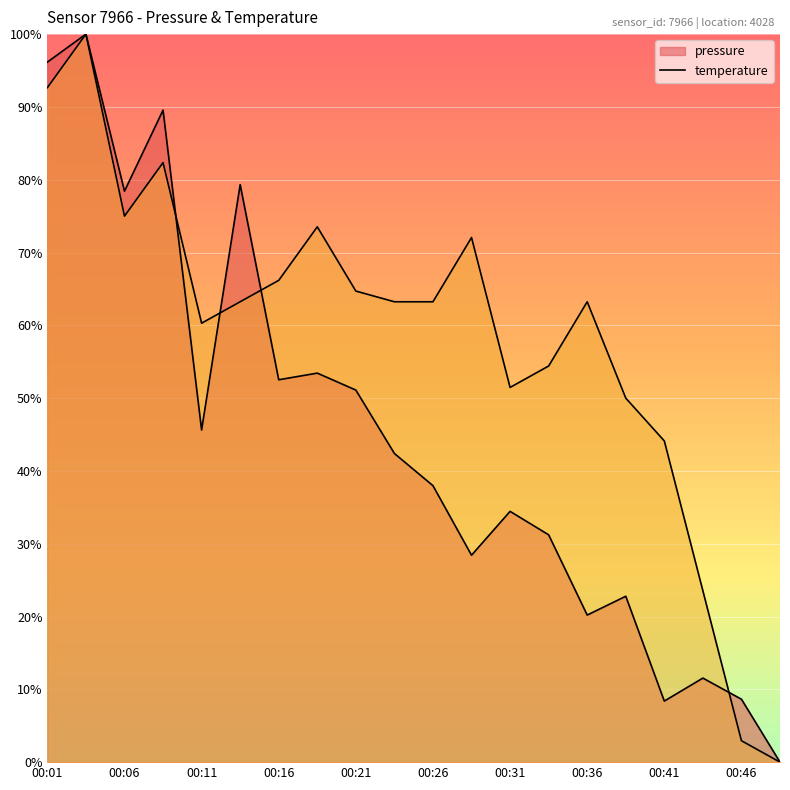

List the series in order of their overall mean, highest first.

temperature, pressure